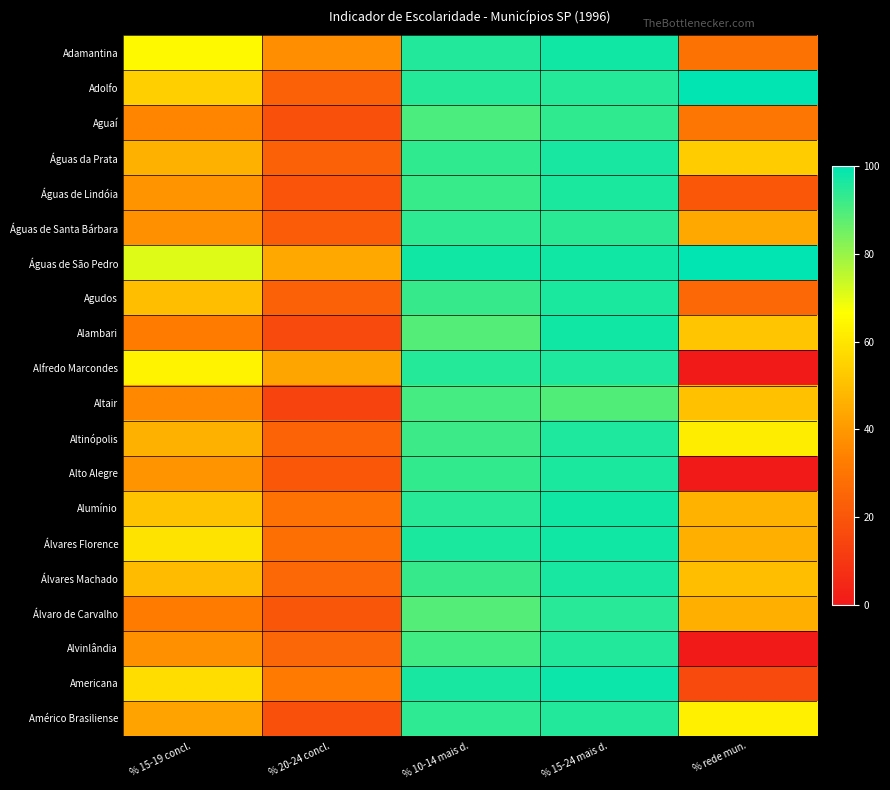

At which category is the sum across all series the highest?

% 15-24 mais d.